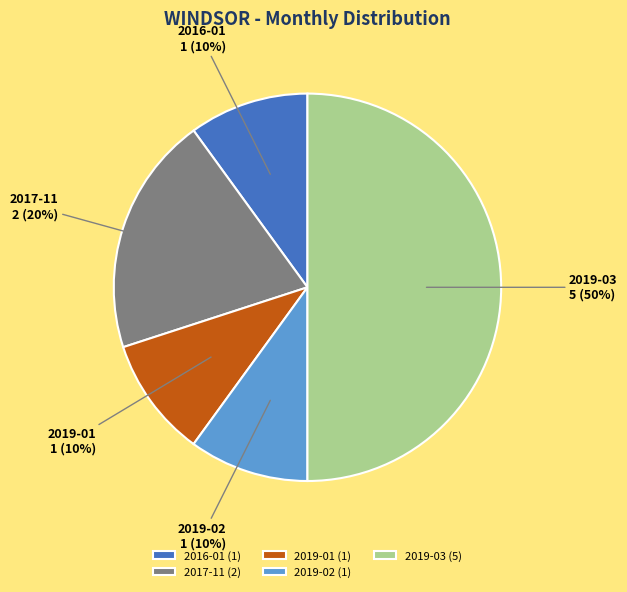

How many segments does this pie chart have?

5